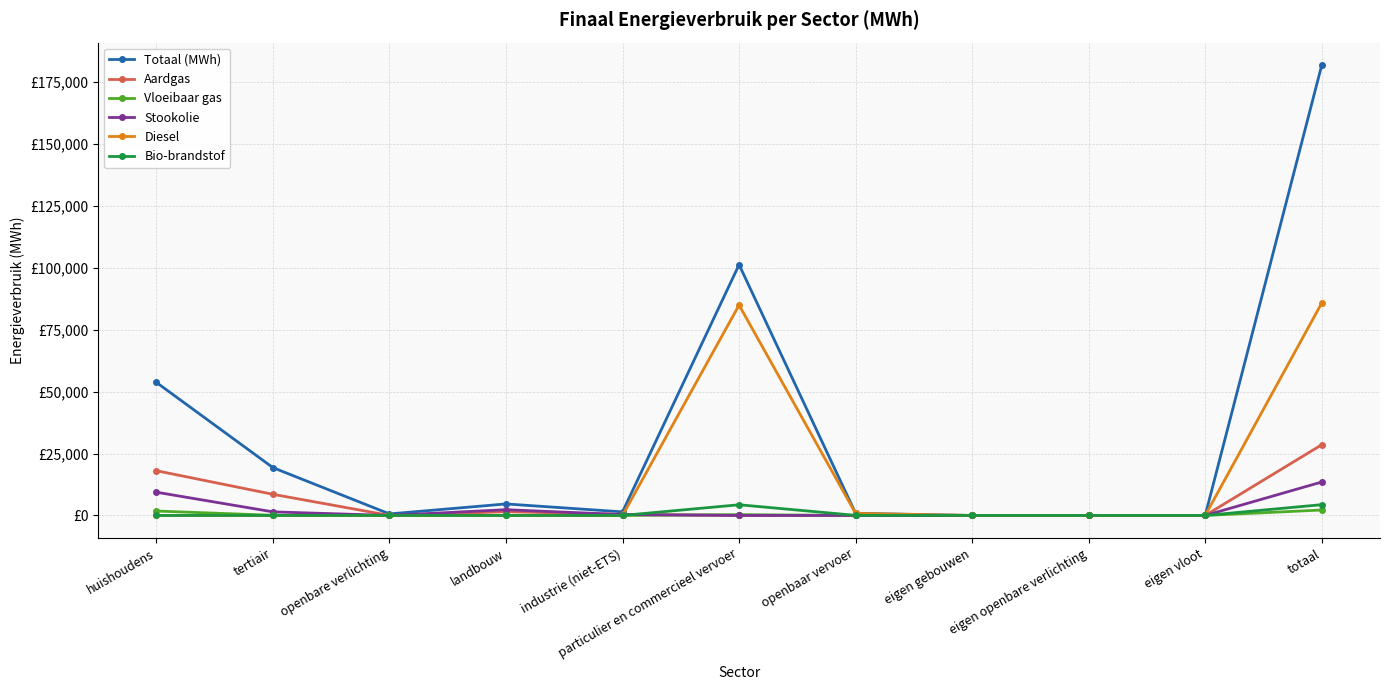

True or false: Totaal (MWh) has a value of 400.9 at openbaar vervoer.

False